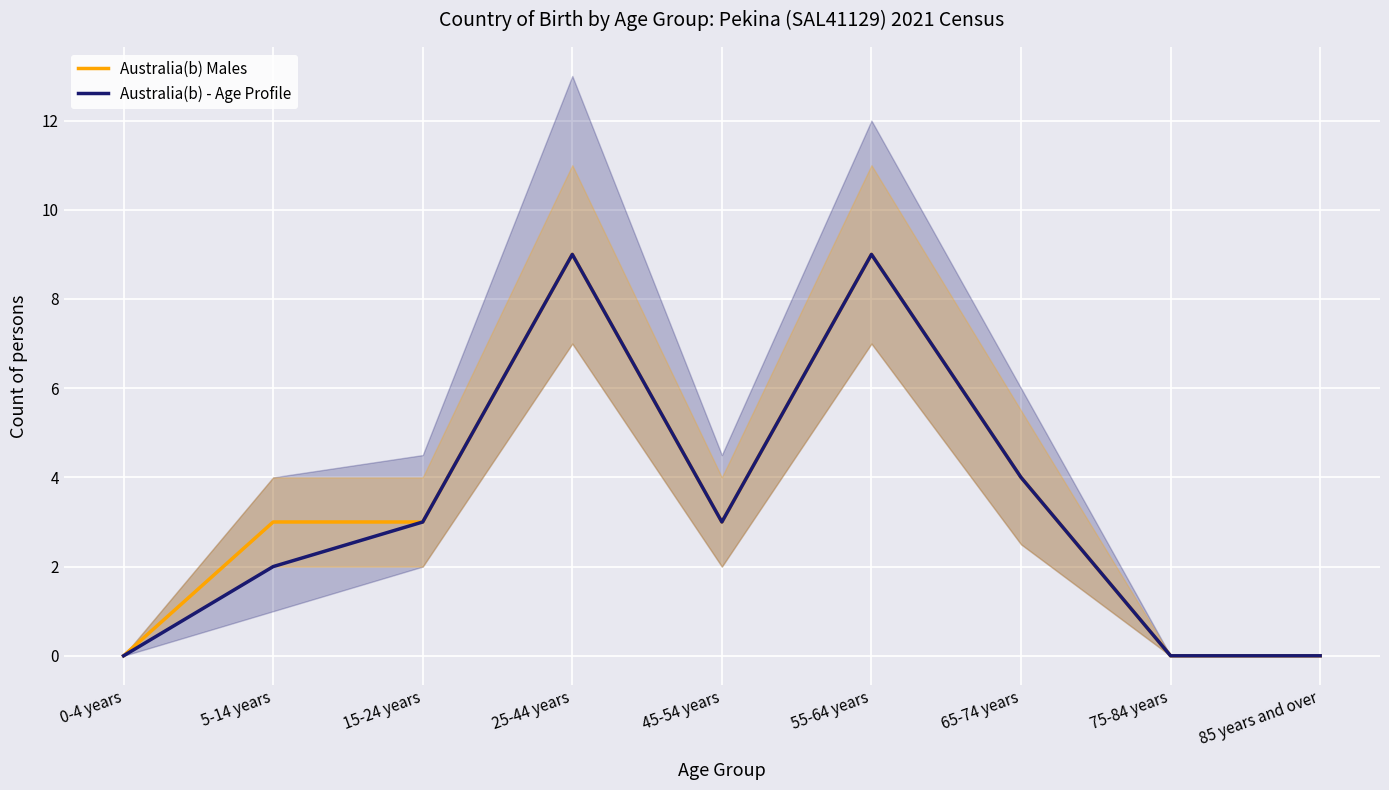

What position from the left is 85 years and over?

9